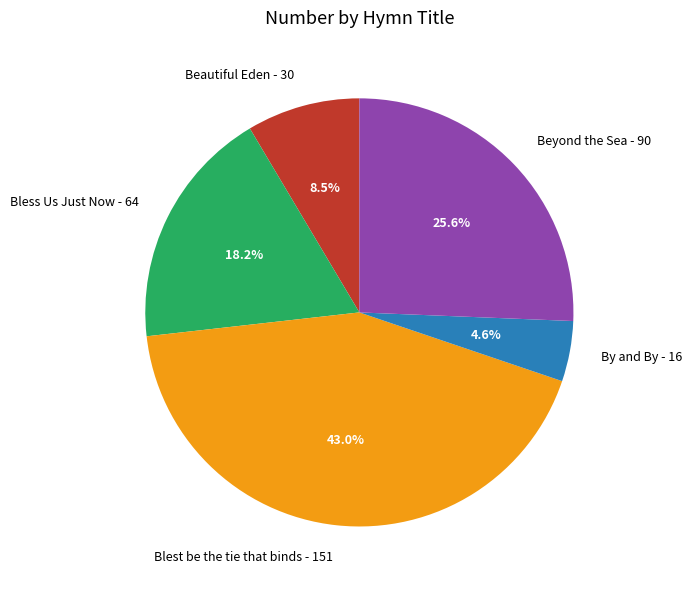

Does Bless Us Just Now represent more than half of the total?

No